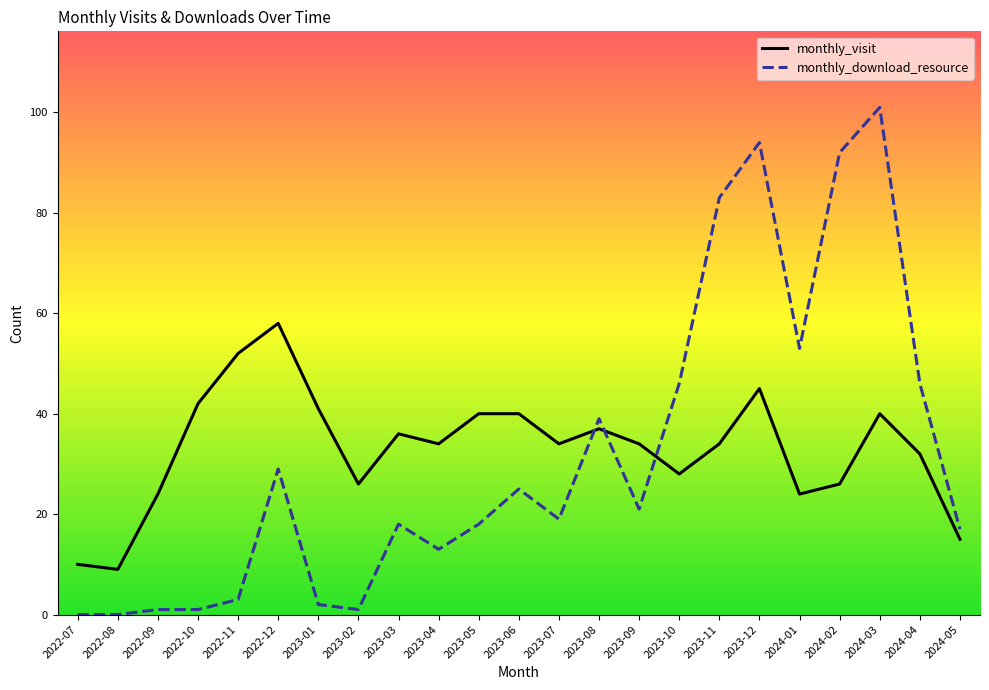

Rank the series at 2023-11 from highest to lowest value.

monthly_download_resource, monthly_visit